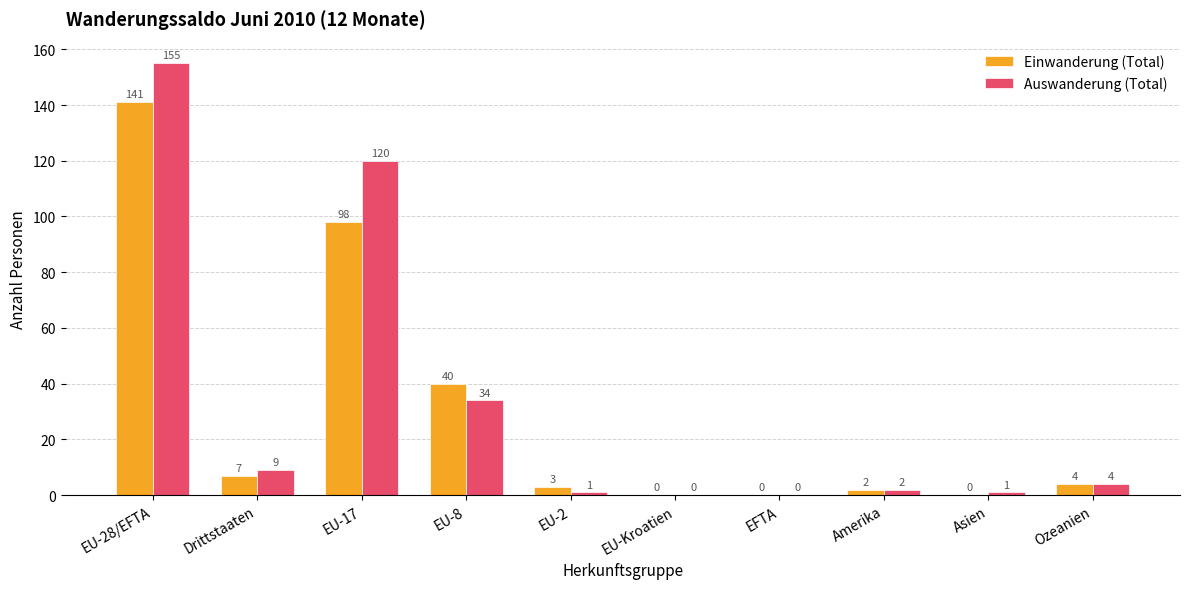

Between EU-17 and EFTA, which series saw the biggest shift?

Auswanderung (Total)